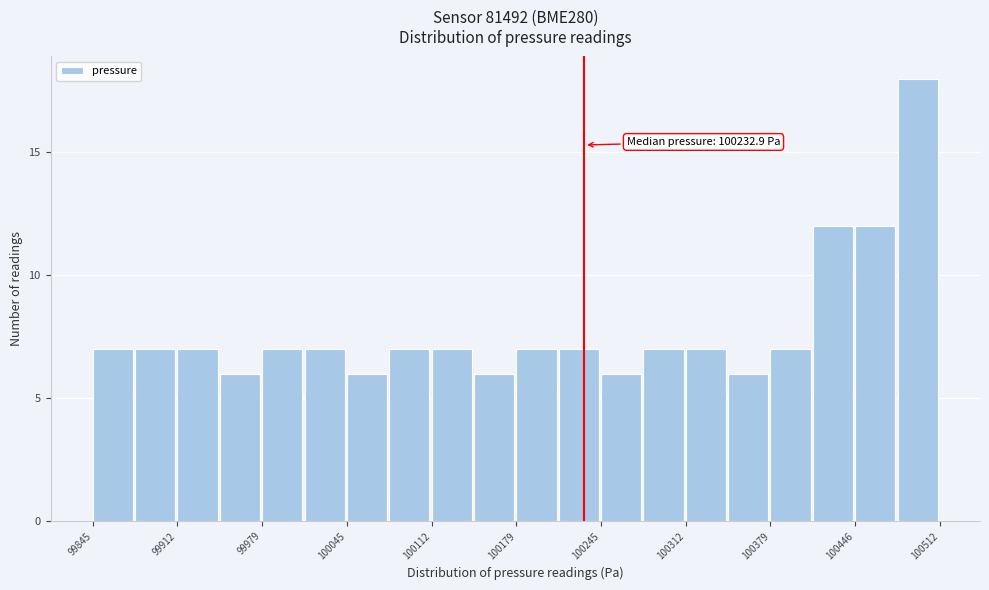

Read against the x-axis, roughly where is the centre of the tallest bar?

100500